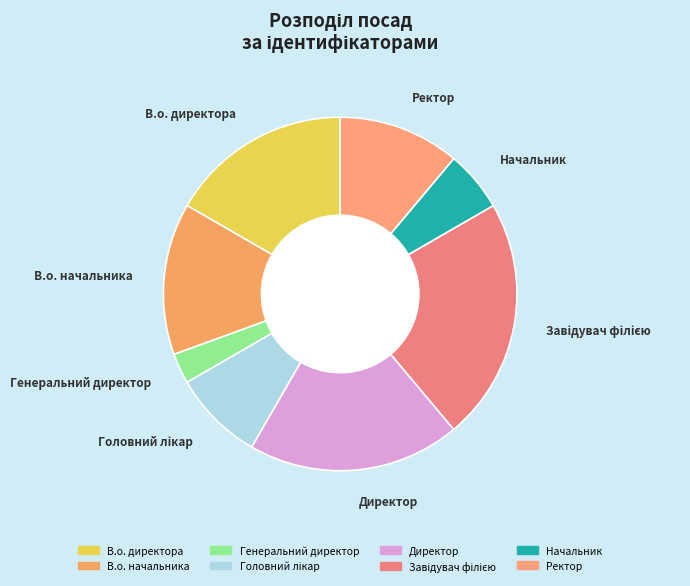

Count the number of slices in the pie.

8